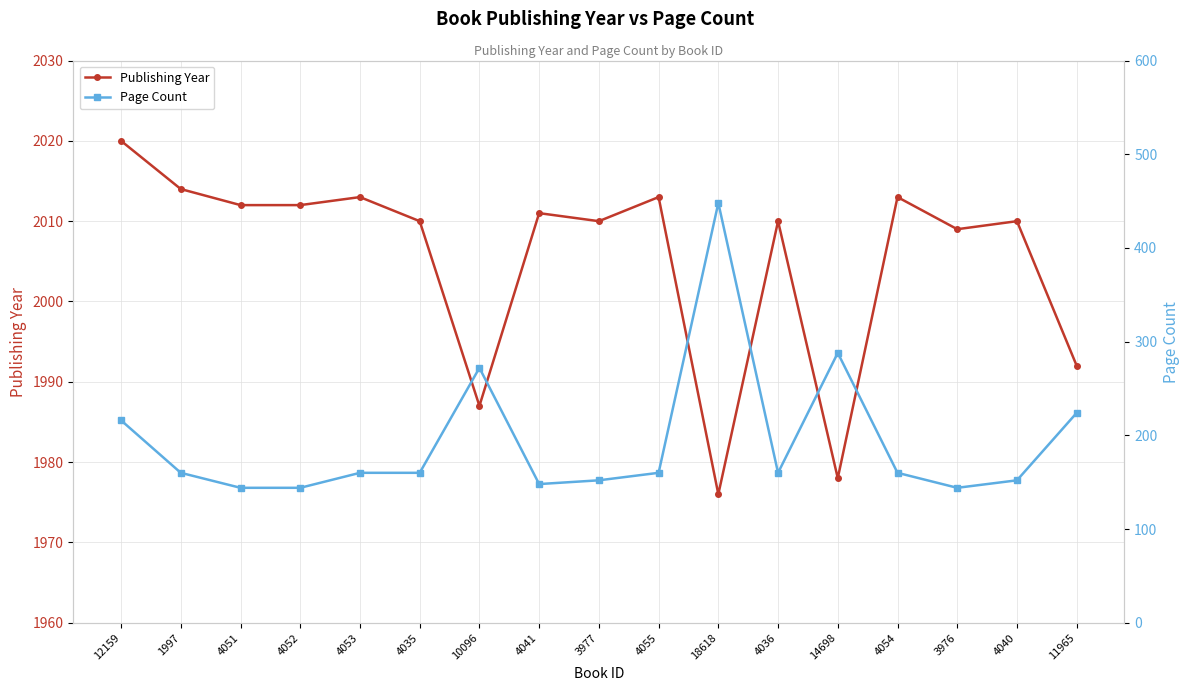

Where is Publishing Year nearest to the value 1998?

11965